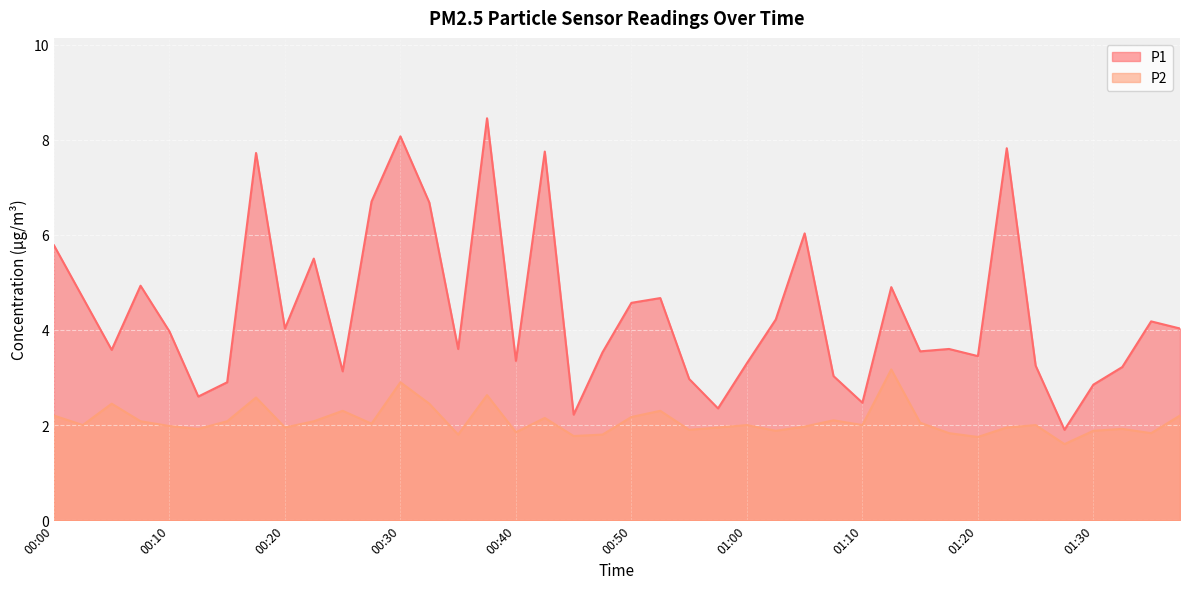

Where does the P1 series first go above 3?

00:00